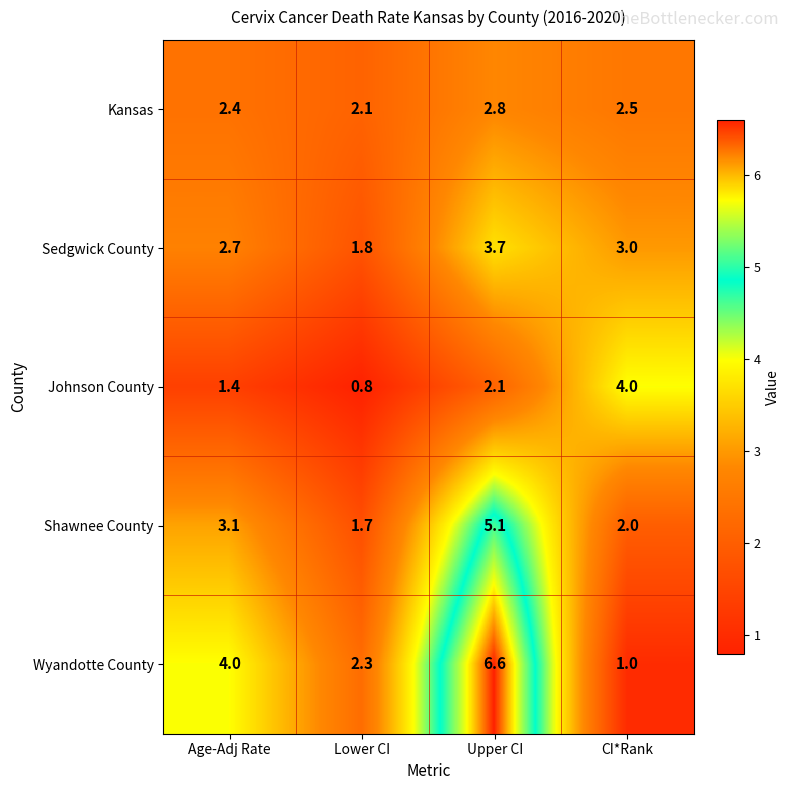

What is the difference between the Sedgwick County values at Lower CI and Age-Adj Rate?

0.9